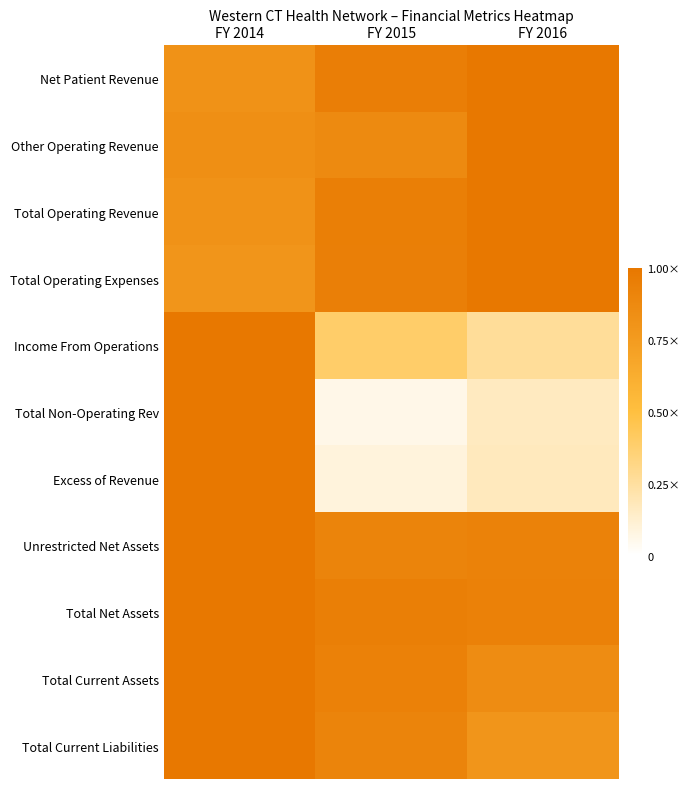

Which series has the largest total across all categories?

Total Net Assets